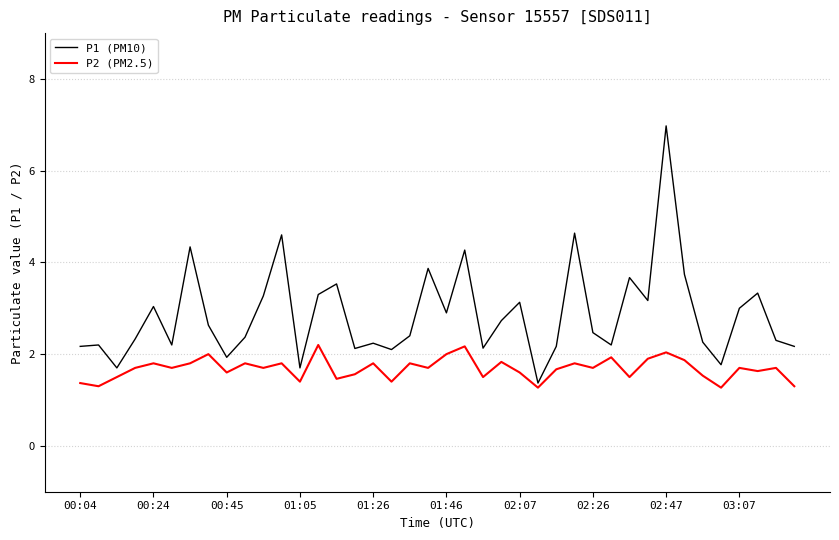

True or false: P2 (PM2.5) and P1 (PM10) intersect in this chart.

False